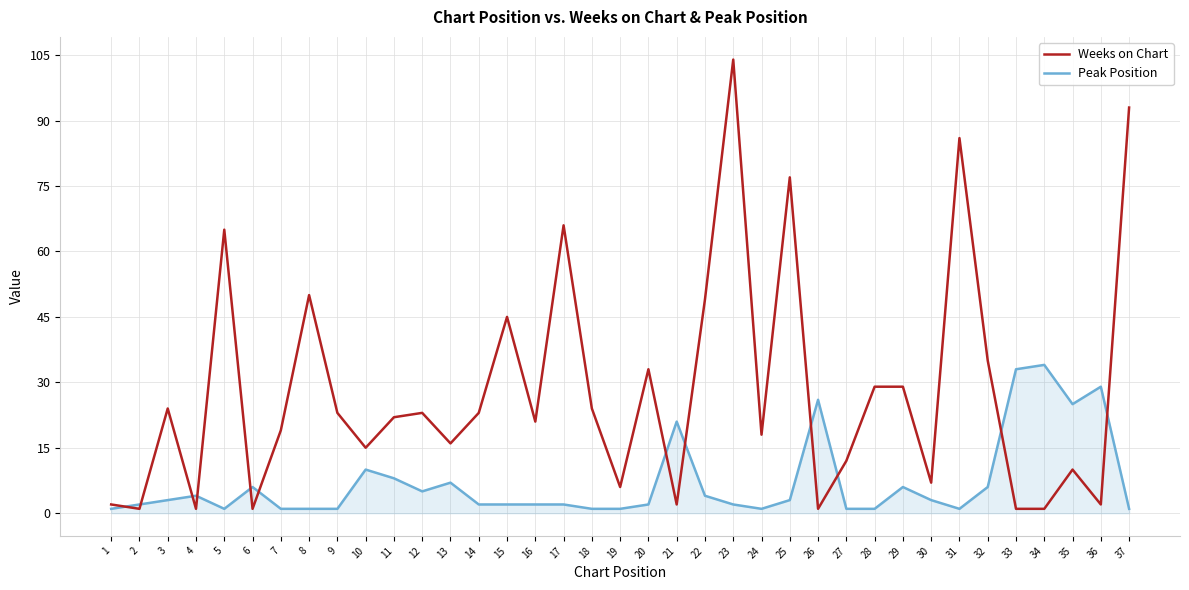

How many values in the Weeks on Chart series are below 22?

18